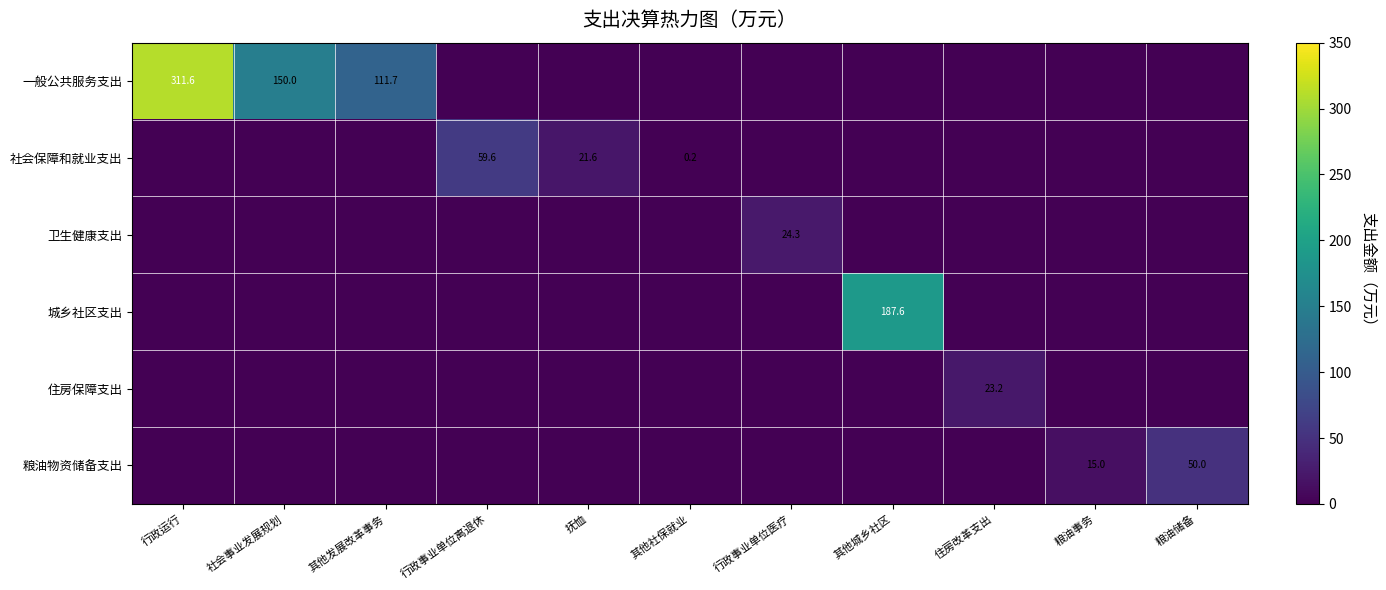

At which category is the sum across all series the highest?

行政运行